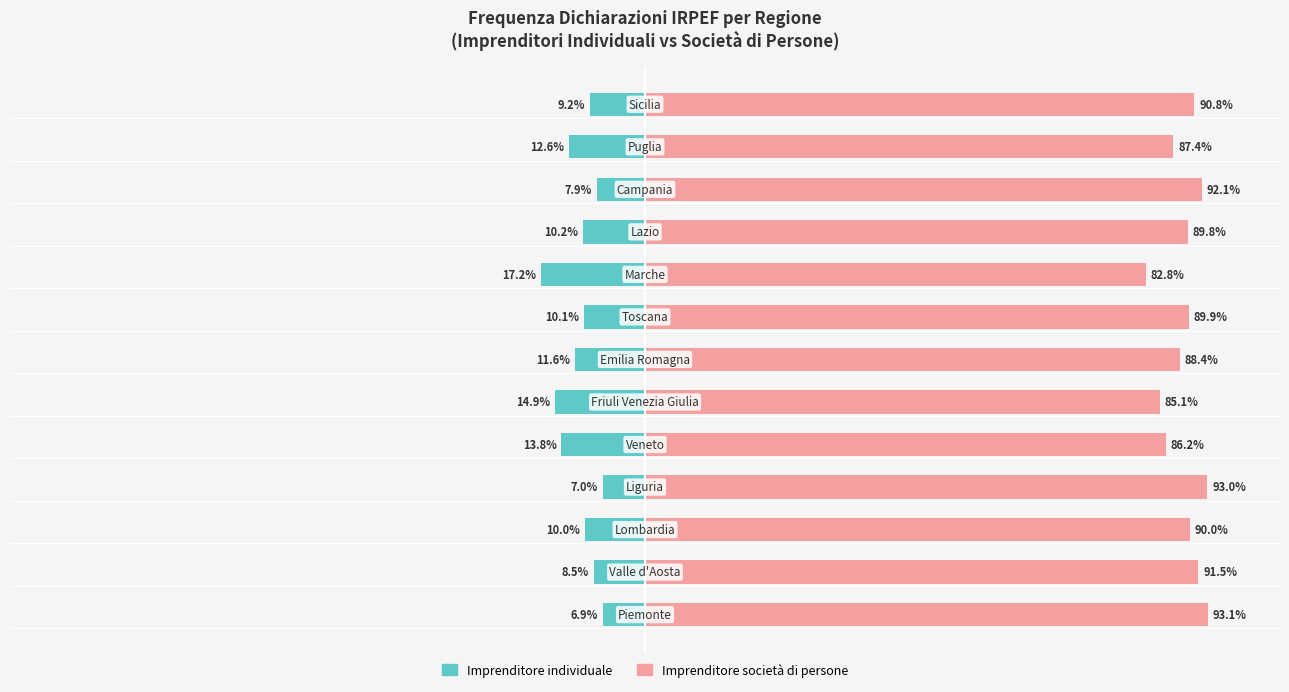

Is it true that Imprenditore individuale equals -9.2 at 12?

True